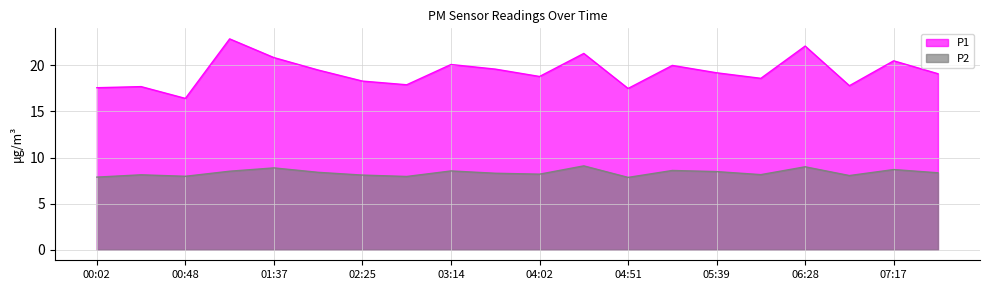

Reading left to right, what are all the values shown in this chart?

P1: 00:02=17.6	00:24=17.7	00:48=16.4	01:12=22.9	01:37=20.9	02:01=19.5	02:25=18.3	02:49=17.9	03:14=20.1	03:38=19.6	04:02=18.8	04:26=21.3	04:51=17.5	05:15=20.0	05:39=19.2	06:04=18.6	06:28=22.1	06:52=17.8	07:17=20.5	07:41=19.1
P2: 00:02=7.9	00:24=8.1	00:48=8.0	01:12=8.5	01:37=8.9	02:01=8.4	02:25=8.1	02:49=8.0	03:14=8.6	03:38=8.3	04:02=8.2	04:26=9.1	04:51=7.8	05:15=8.6	05:39=8.5	06:04=8.2	06:28=9.0	06:52=8.1	07:17=8.7	07:41=8.3